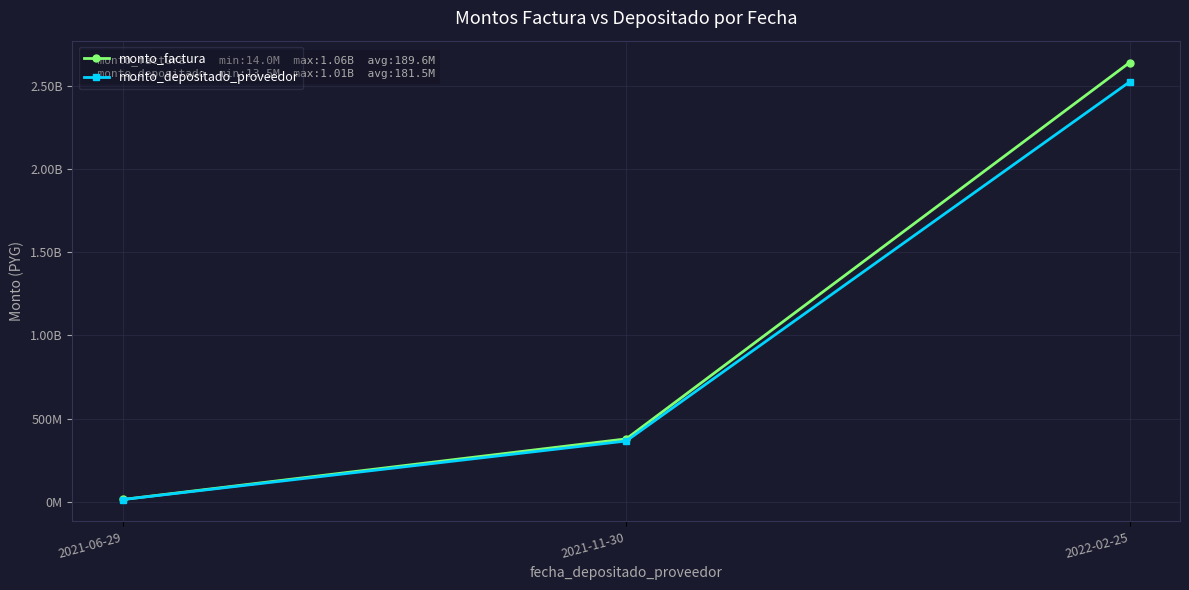

Is the value of monto_factura at 2021-06-29 greater than the value of monto_depositado_proveedor at 2021-11-30?

No